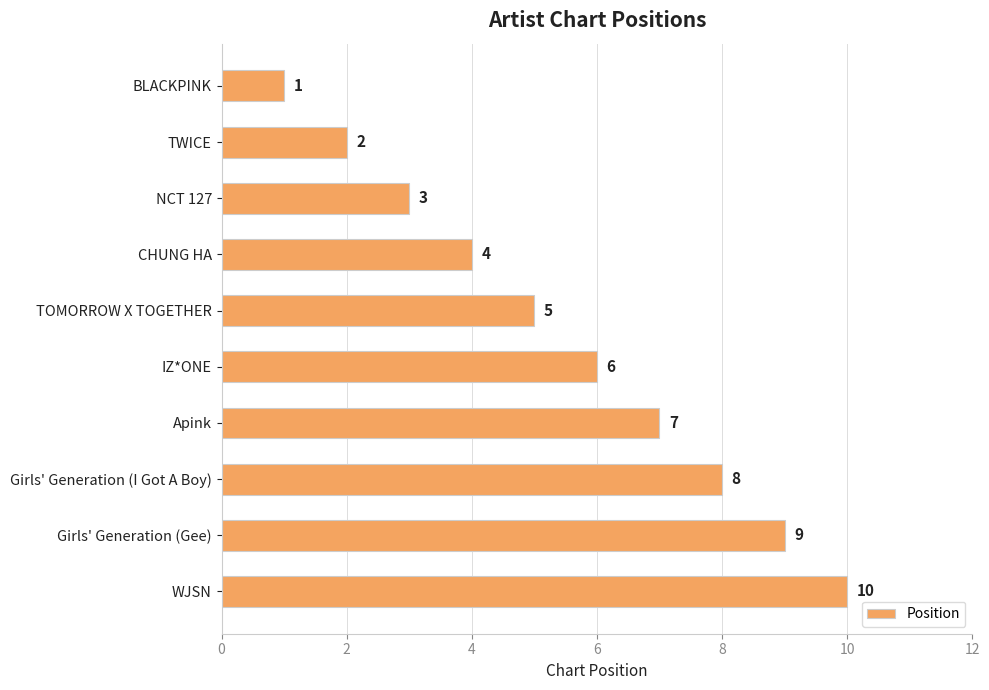

The chart shows a value of 7 at Apink. True or false?

True